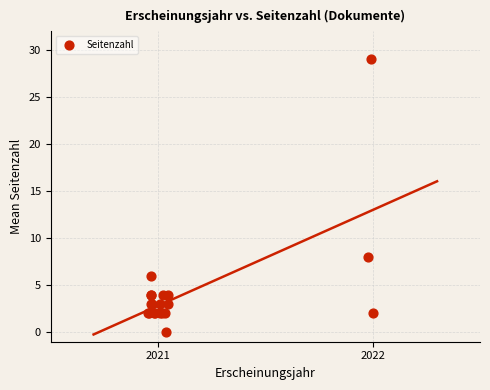

What Y value in the scatter plot is closest to 14?

8